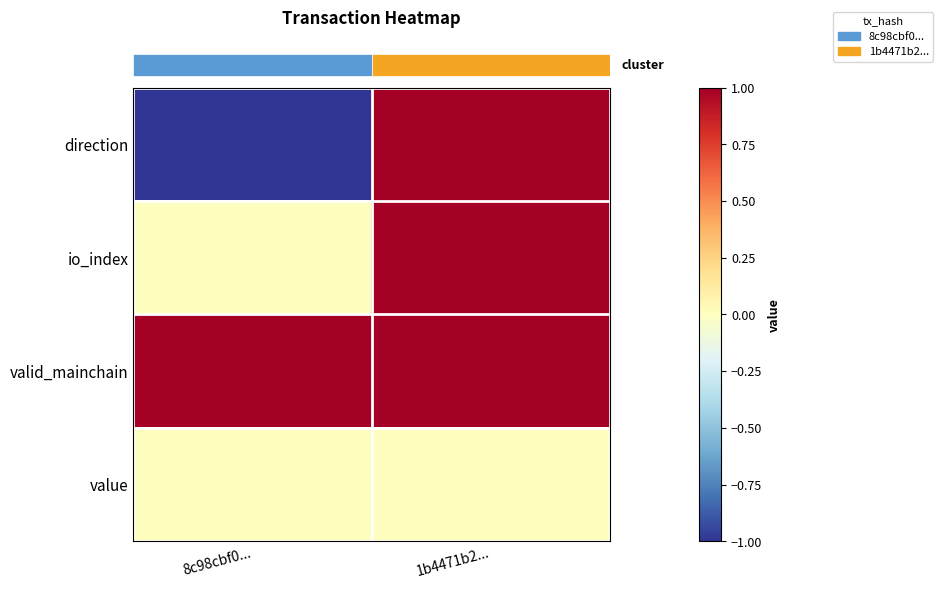

At how many categories does at least one series exceed 0?

2